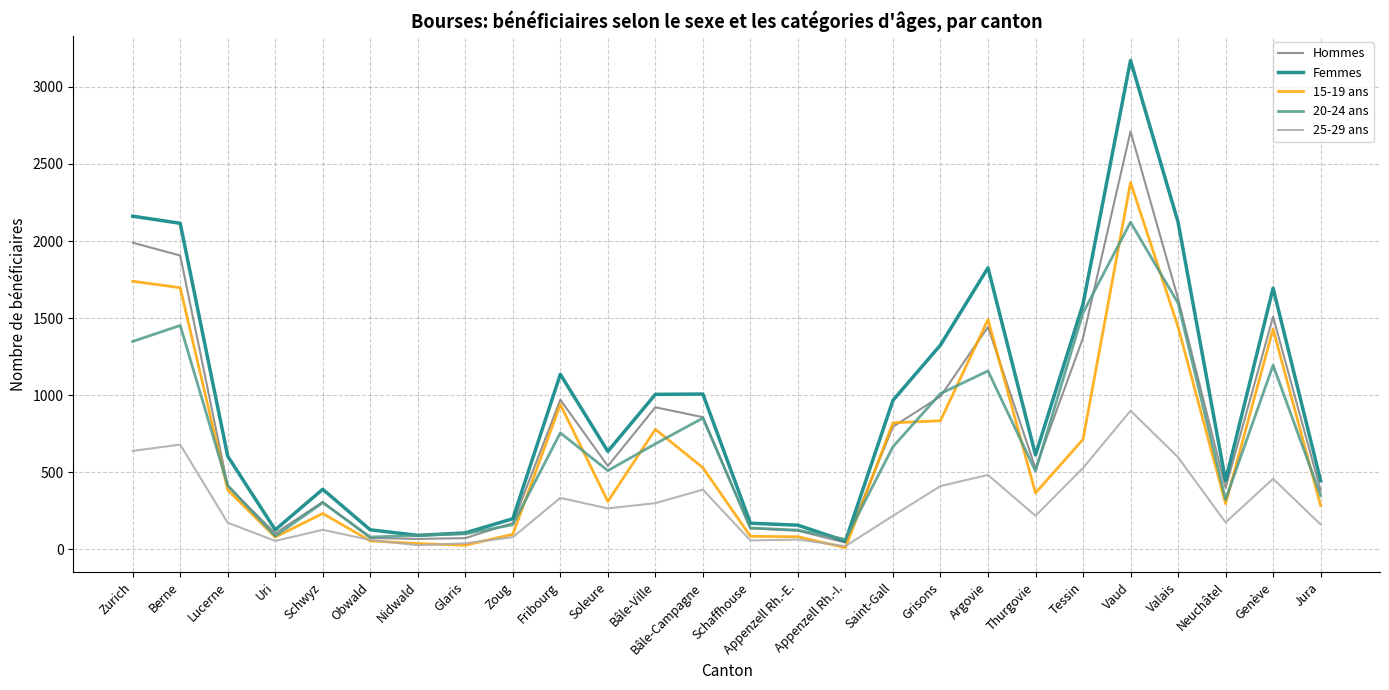

What is the total value across all series at Bâle-Ville?

3687